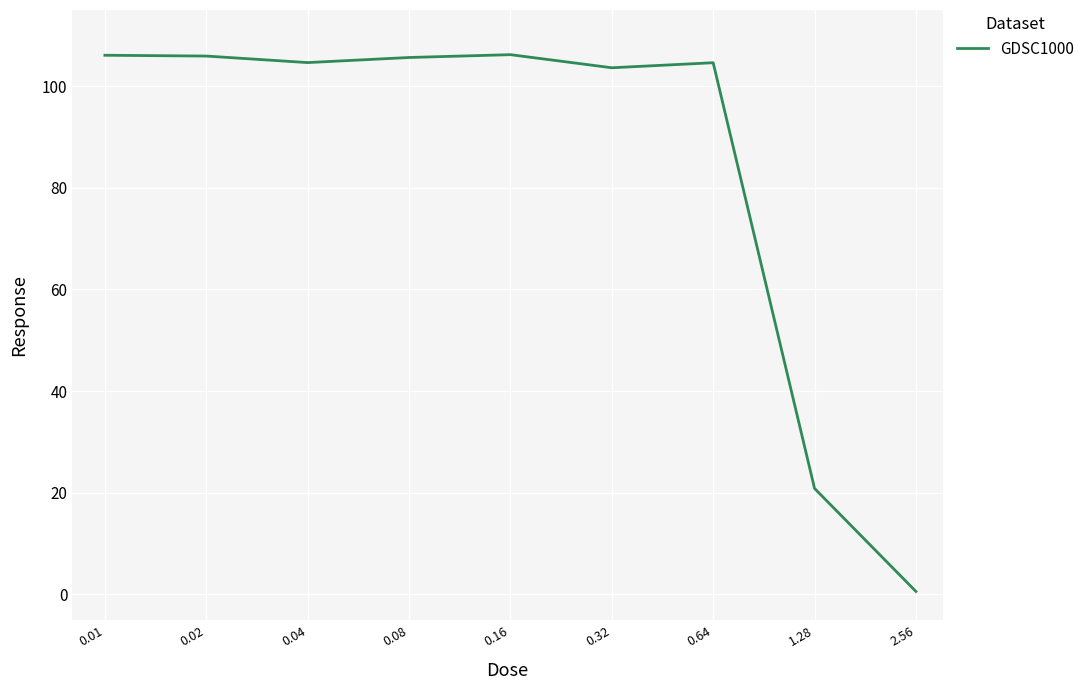

What is the maximum value shown in the chart?

106.2